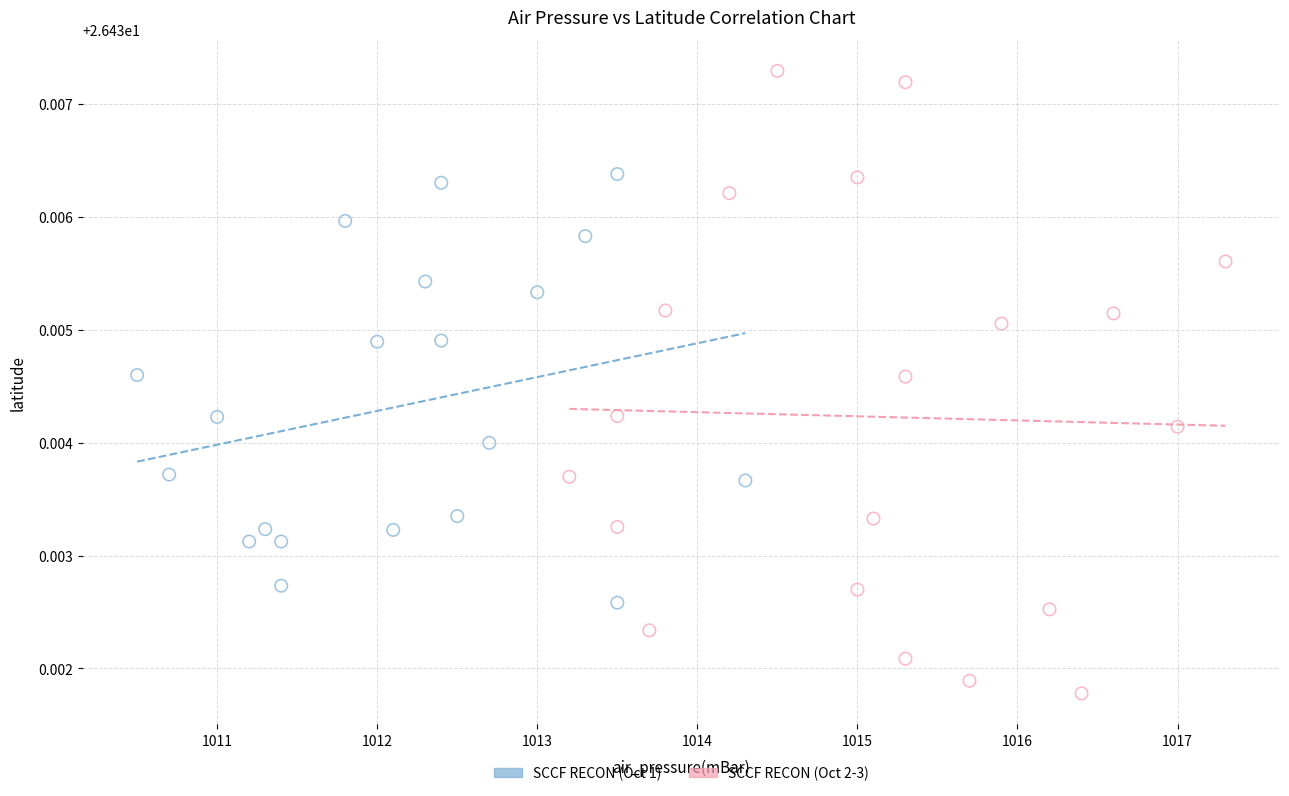

Which series has the largest Y range (max minus min)?

SCCF RECON (Oct 2-3)